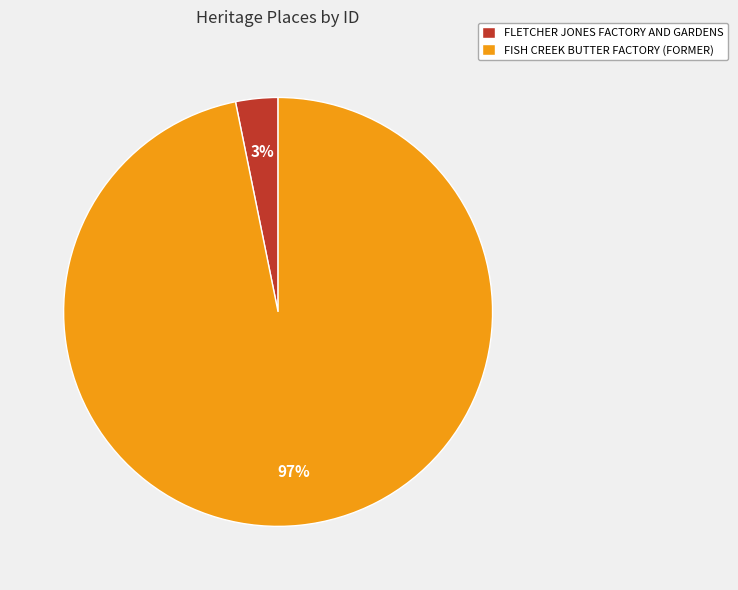

True or false: FLETCHER JONES FACTORY AND GARDENS accounts for 9% of the total.

False